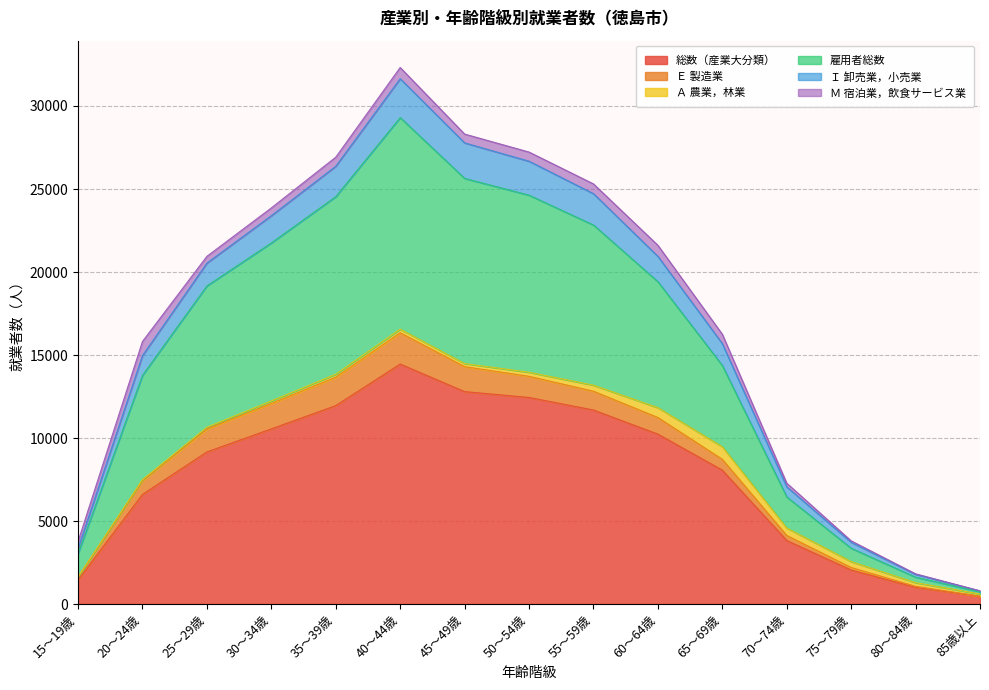

True or false: 雇用者総数 has more than 1 points higher than both neighbors.

False